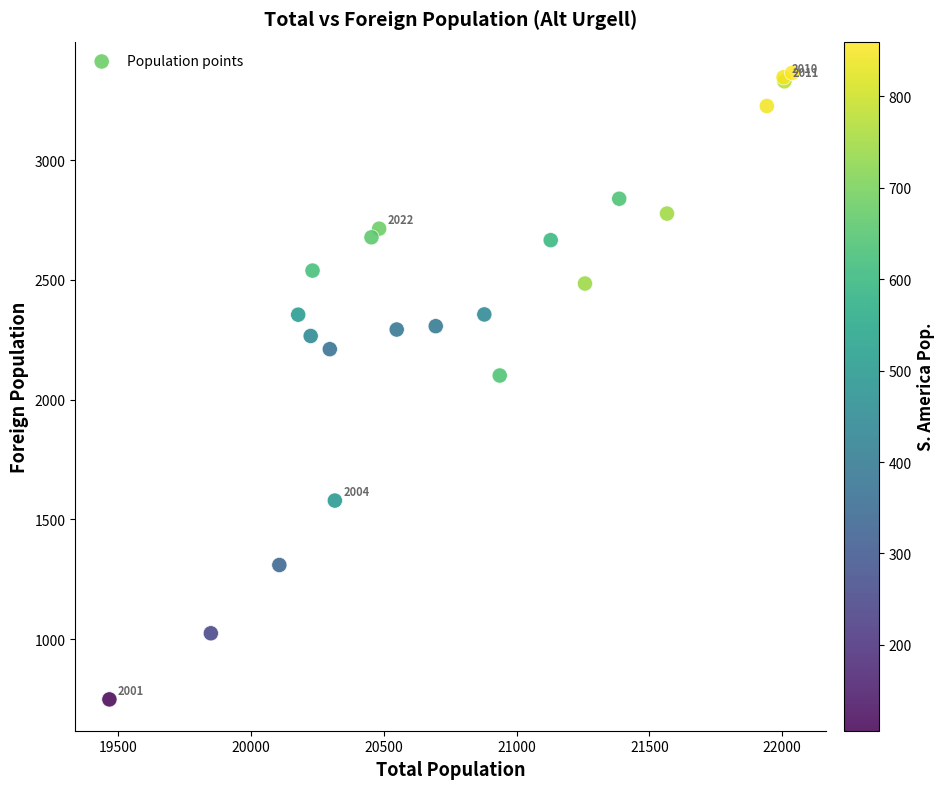

What Y value in the scatter plot is closest to 2056?

2101